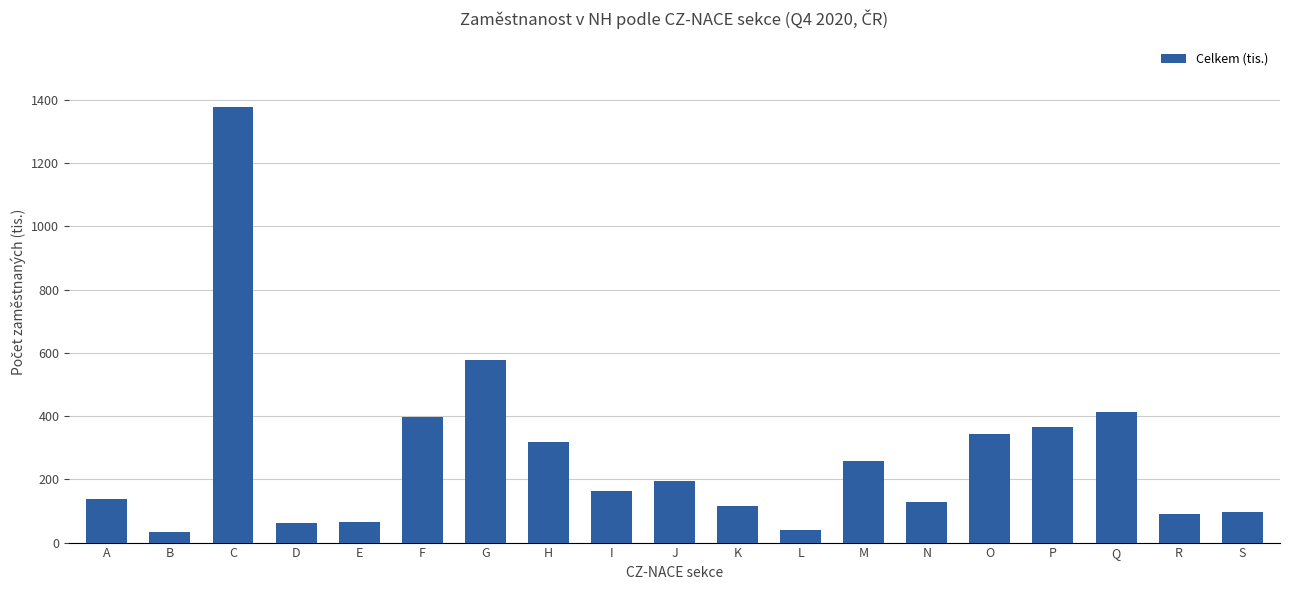

What is the difference between the maximum and minimum values?

1344.1